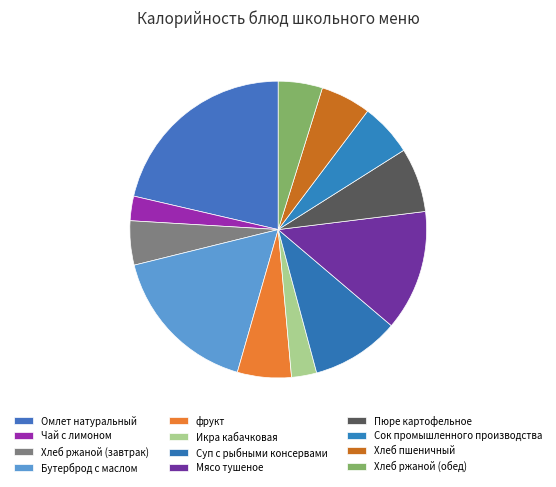

Which category has the biggest portion of the pie?

Омлет натуральный